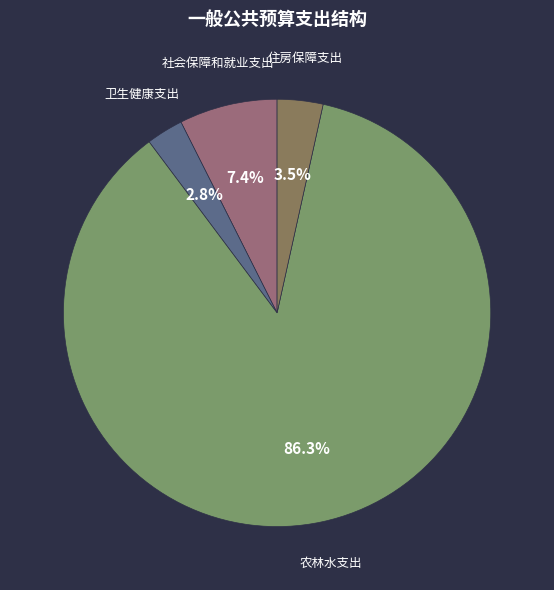

What is the ratio of the value at 住房保障支出 to the value at 社会保障和就业支出?

0.5